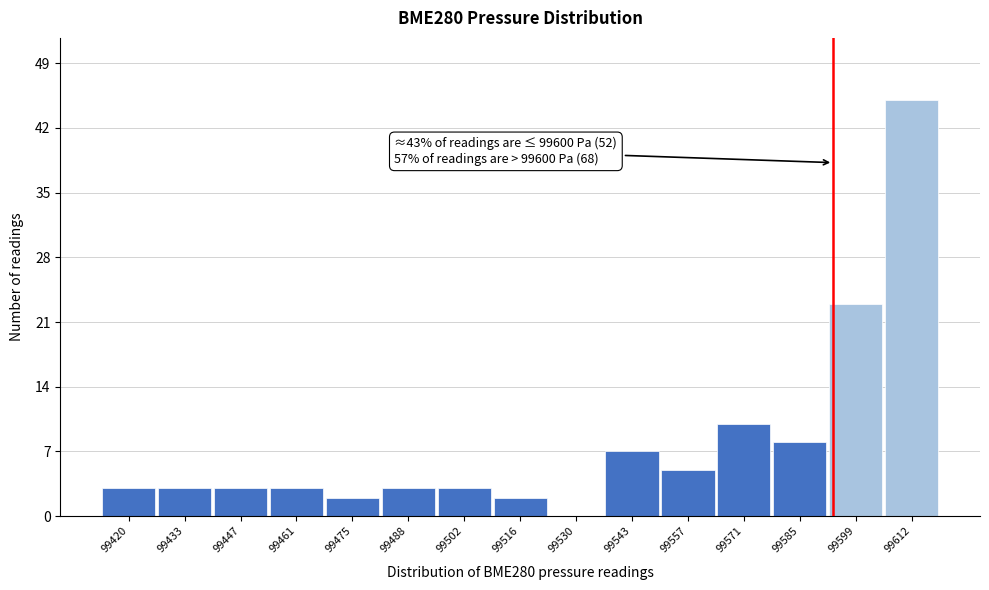

Reading left to right, list all the values displayed in this chart.

99420=3	99433=3	99447=3	99461=3	99475=2	99488=3	99502=3	99516=2	99530=0	99543=7	99557=5	99571=10	99585=8	99599=23	99612=45